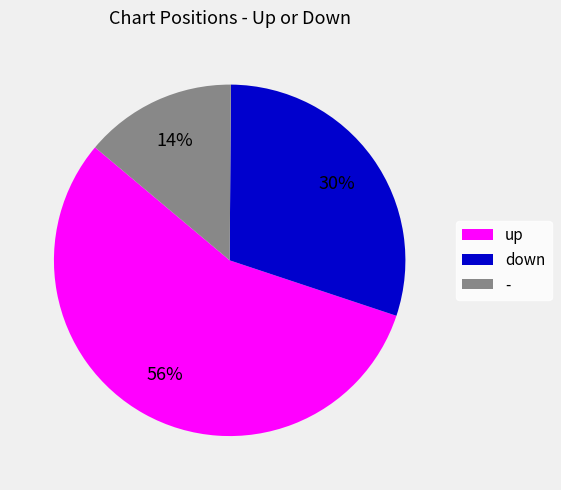

Combined, do down and - account for over 50%?

No